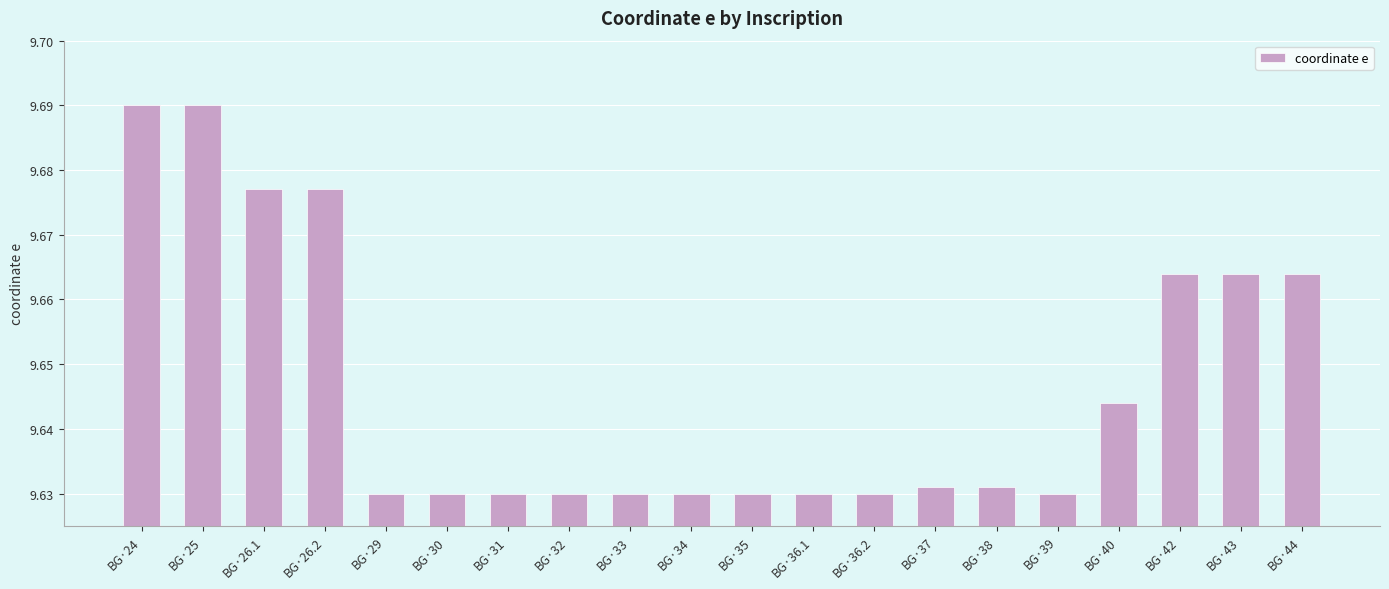

How many distinct data groups are displayed?

1